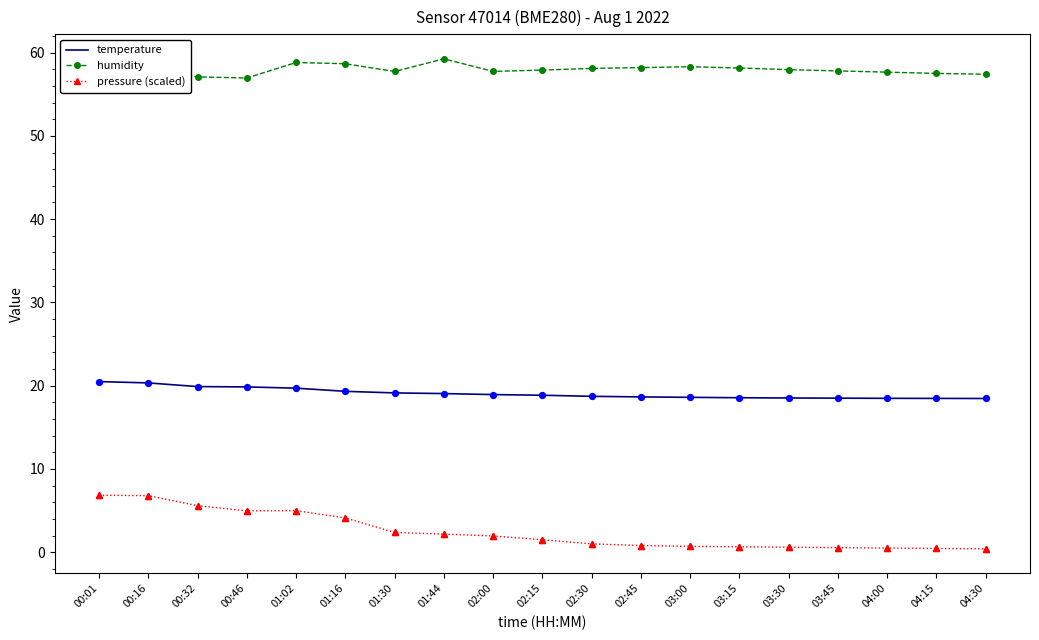

Is the value of temperature at 00:32 greater than the value of pressure (scaled) at 00:16?

Yes